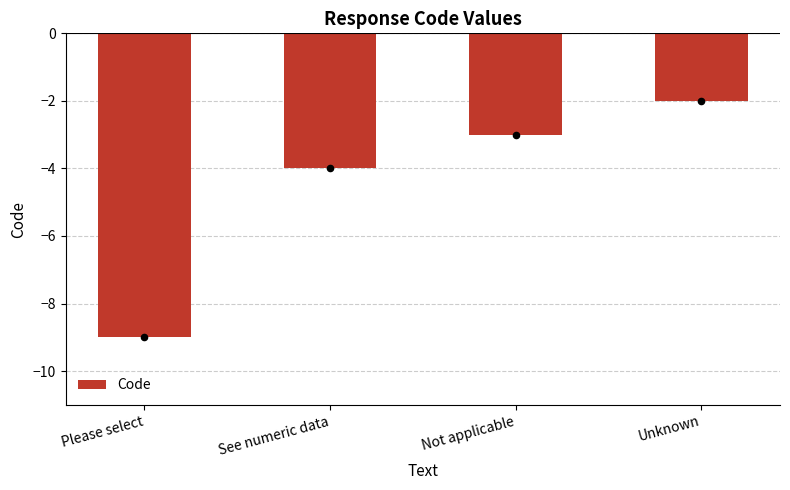

What is the change in value from Please select to Not applicable?

+6